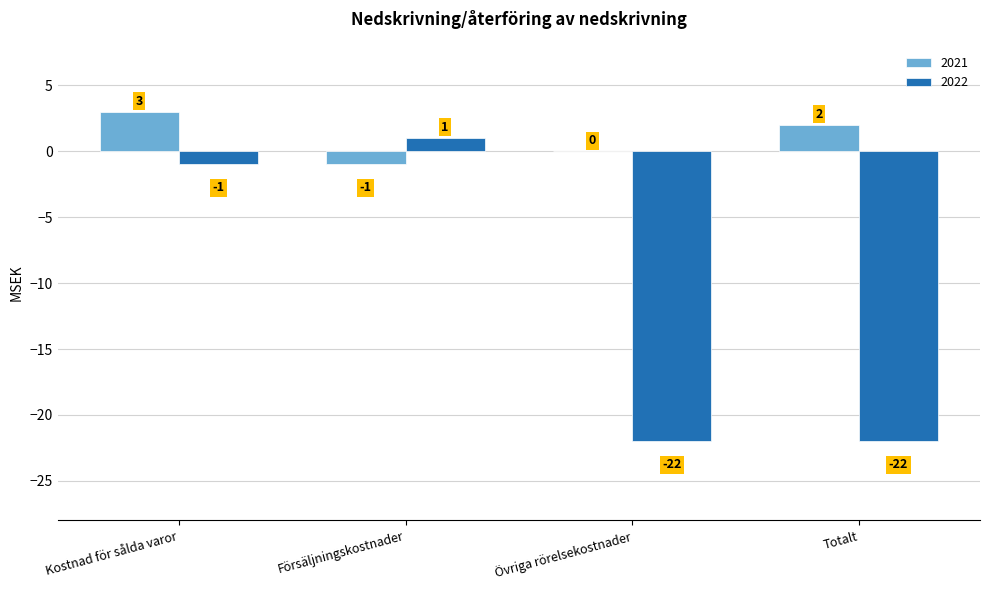

Does the chart contain stacked bars?

No